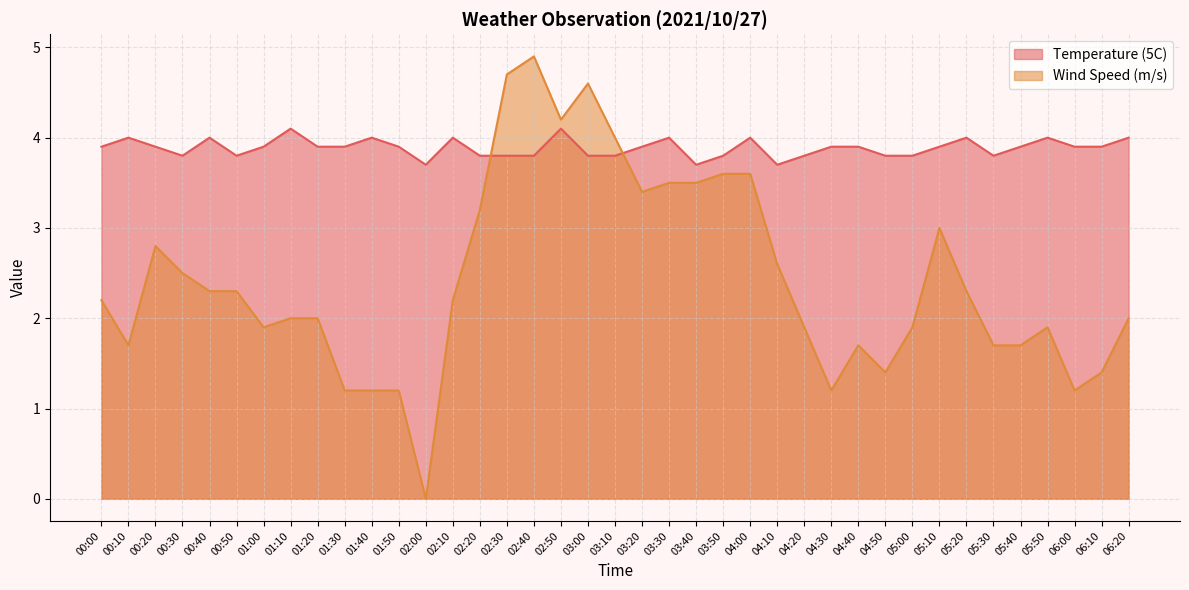

List the series in order of their peak value, lowest first.

Temperature (5C), Wind Speed (m/s)